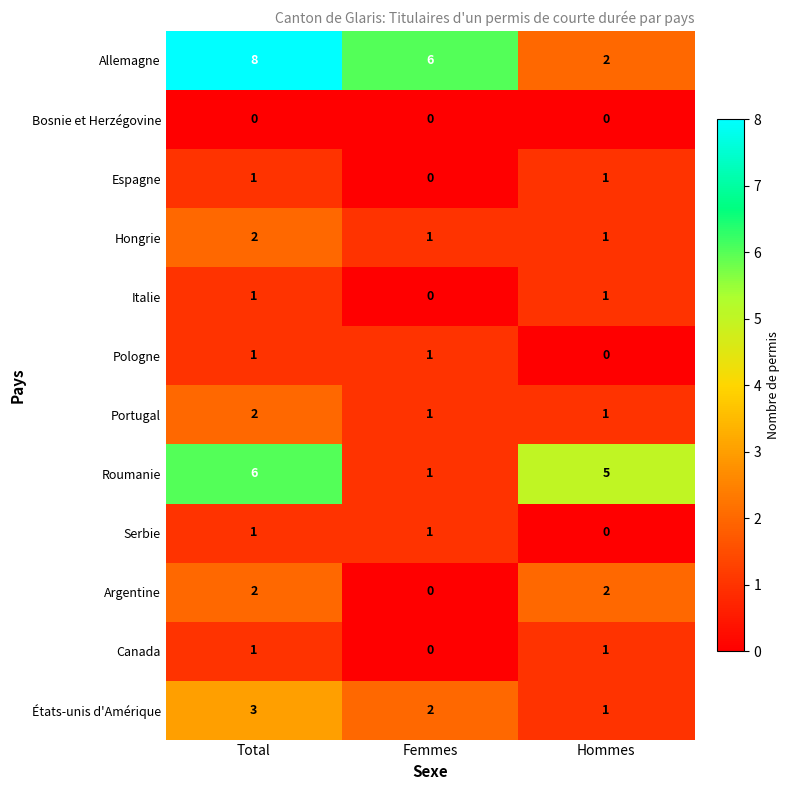

What is the greatest value displayed?

8